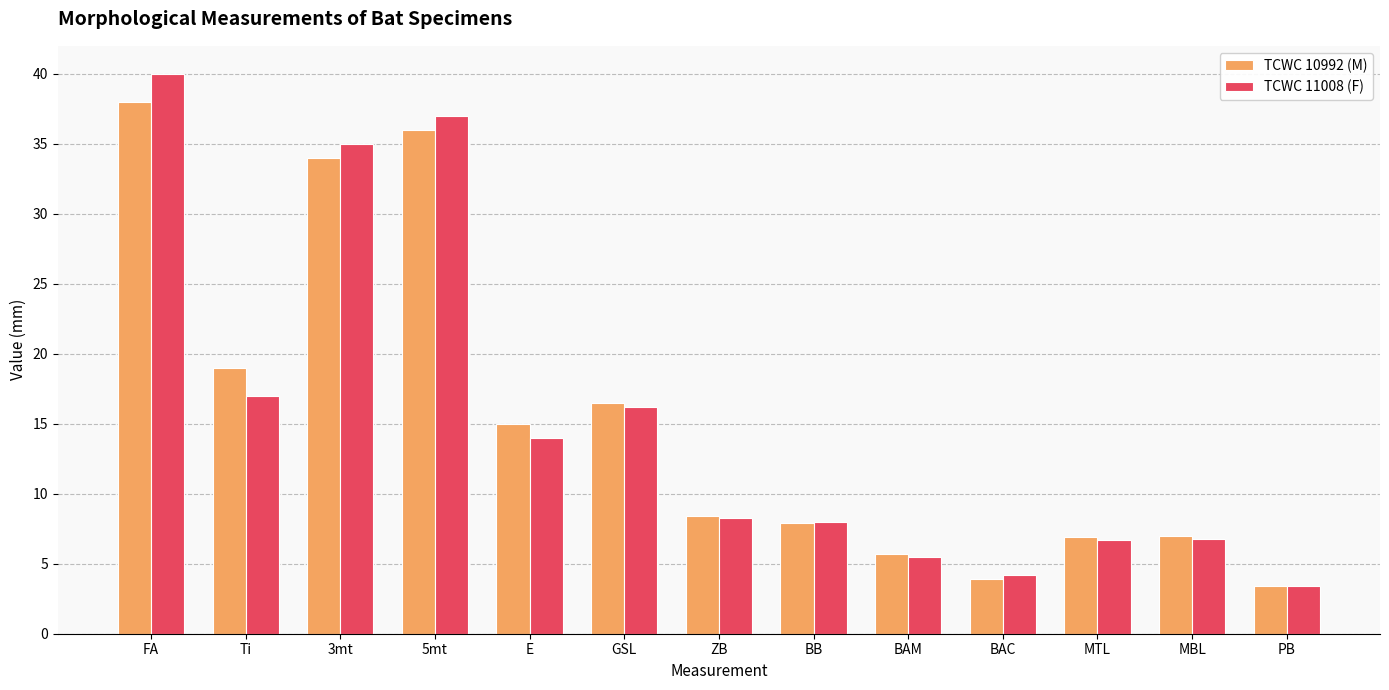

What are all the series names shown in the legend?

TCWC 10992 (M), TCWC 11008 (F)